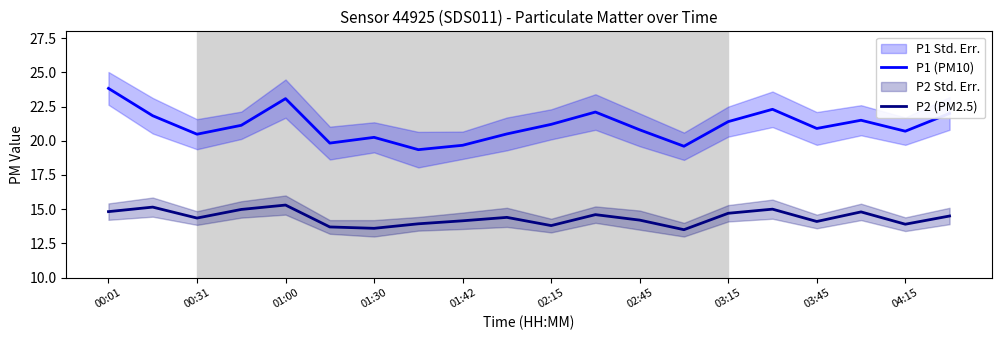

The P2 (PM2.5) series shows 13.9 at 04:15. True or false?

True